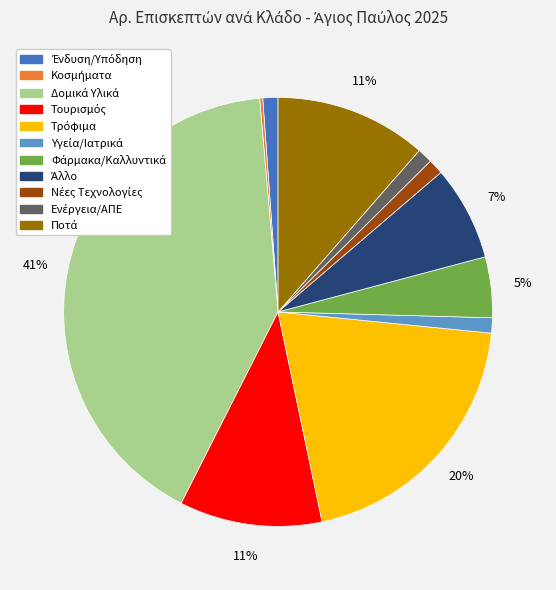

To the nearest percent, what is the average slice percentage?

9%